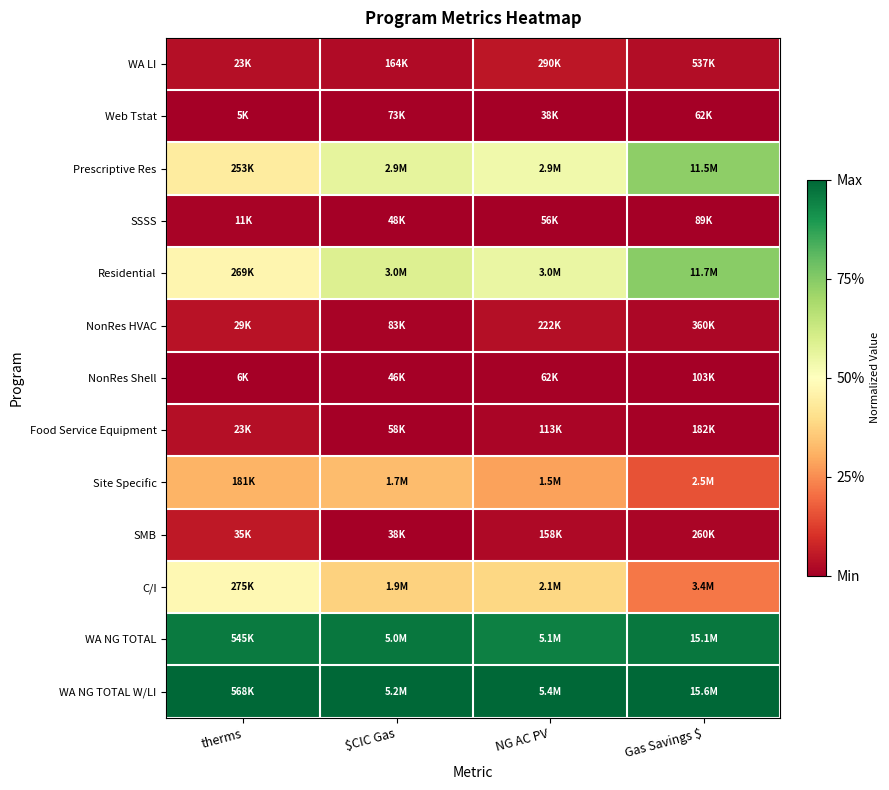

What is the maximum value shown in the chart?

1.0